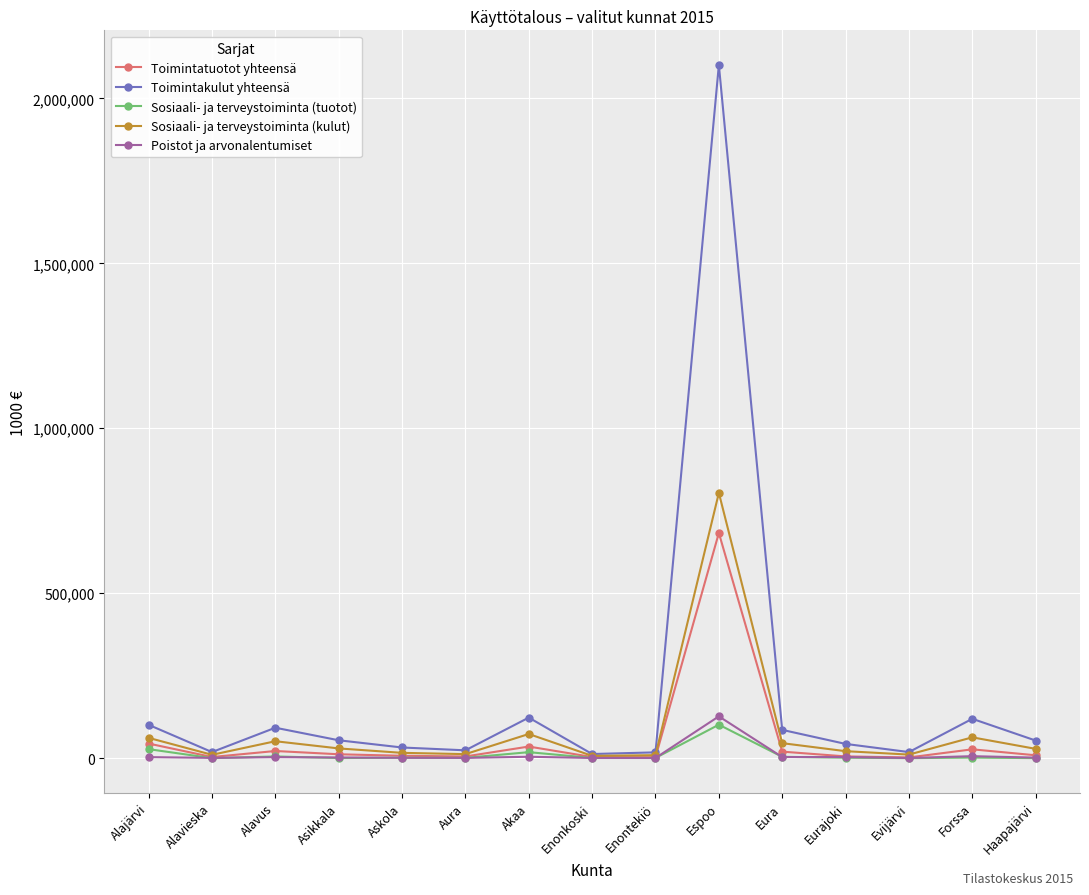

What is the greatest value displayed?

2101249